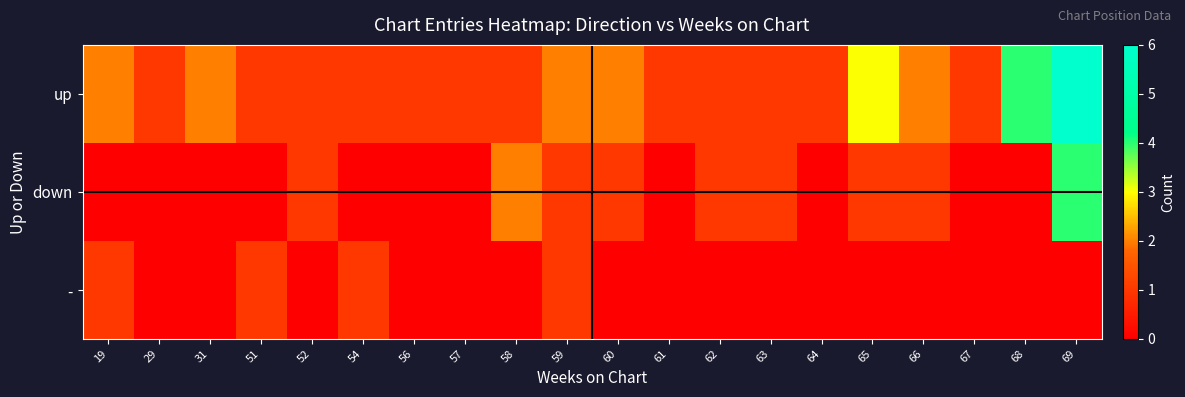

What is the spread (max minus min) of values at 69?

6